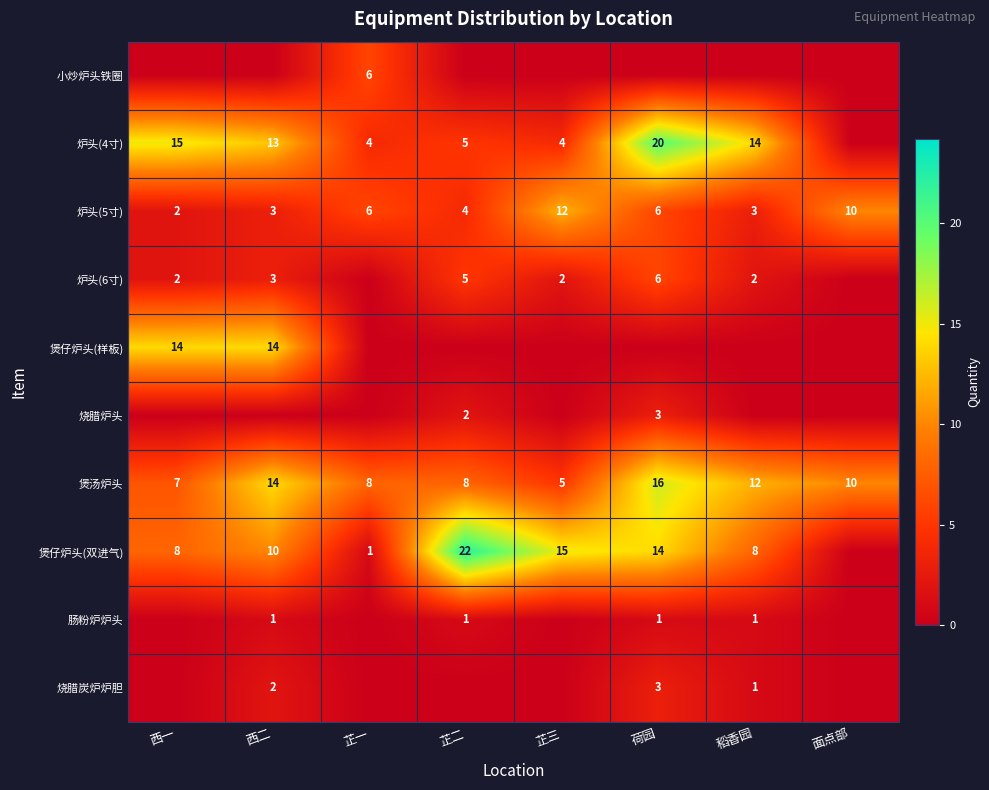

The 肠粉炉炉头 series shows 1 at 芷二. True or false?

True